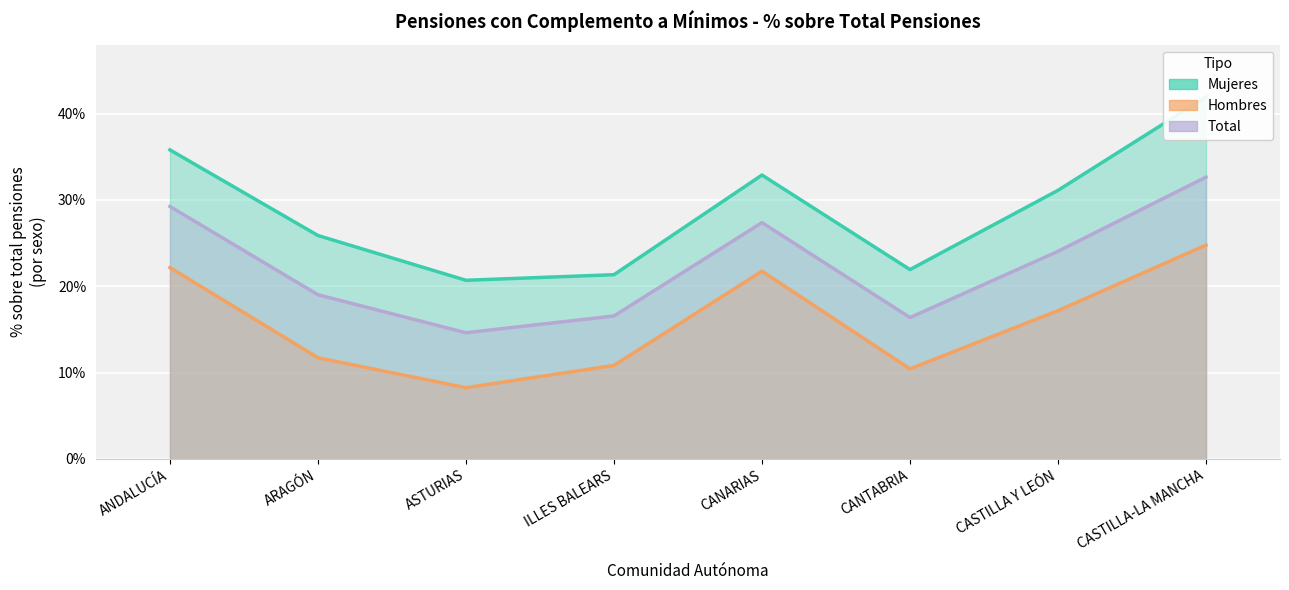

Where is Hombres nearest to the value 0?

ASTURIAS